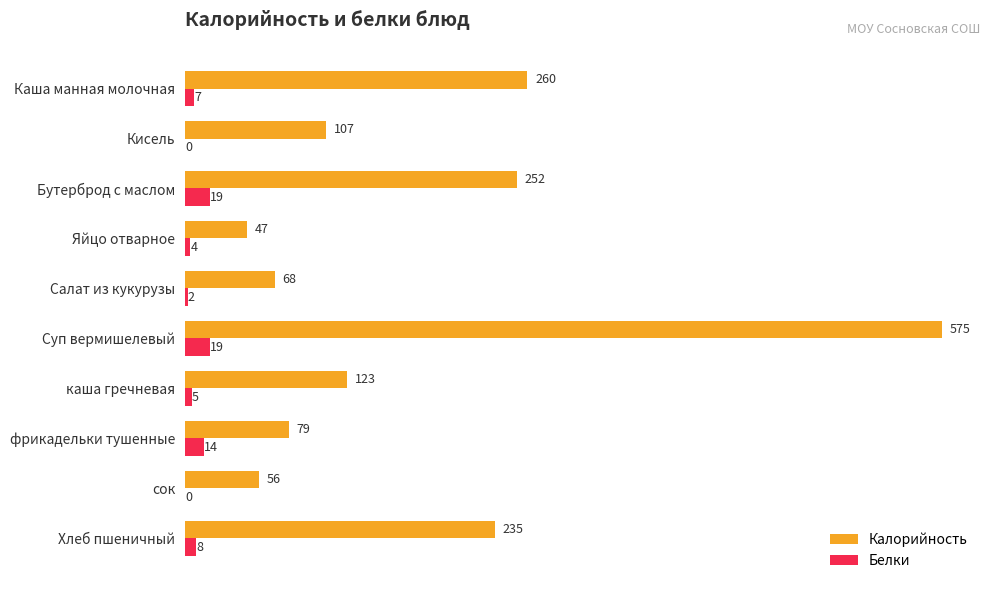

What is the greatest value displayed?

575